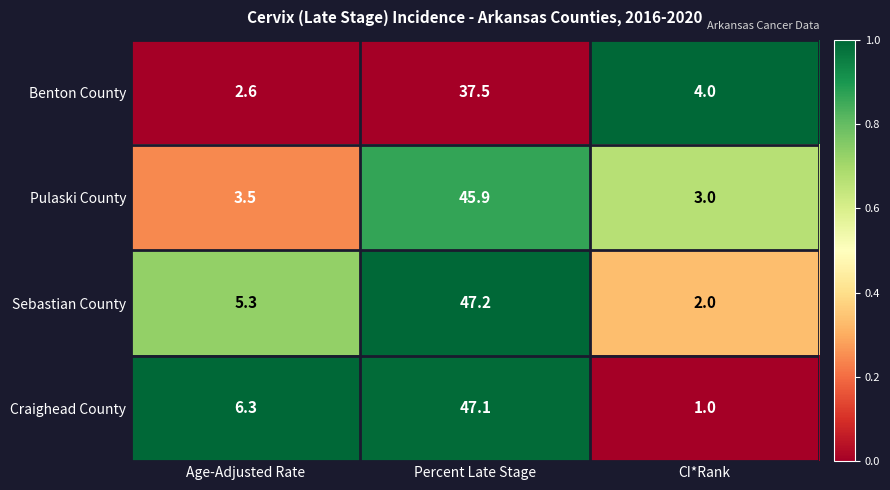

At which label is Sebastian County closest to 24?

Age-Adjusted Rate